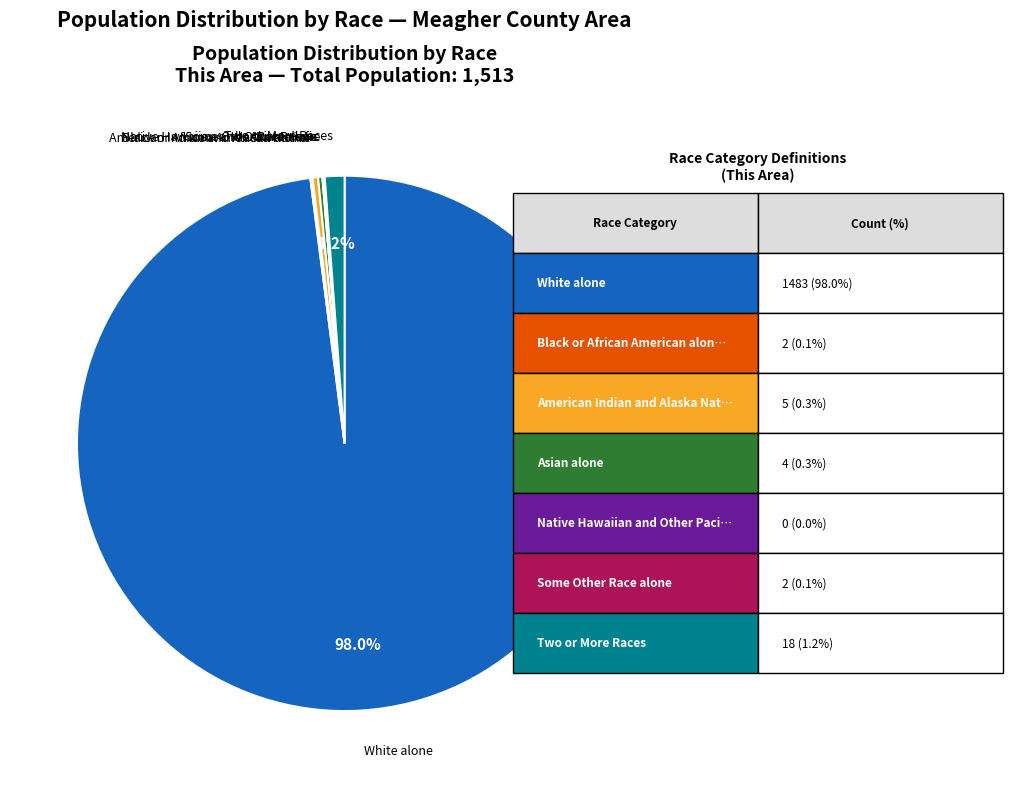

Which slice is the largest?

White alone